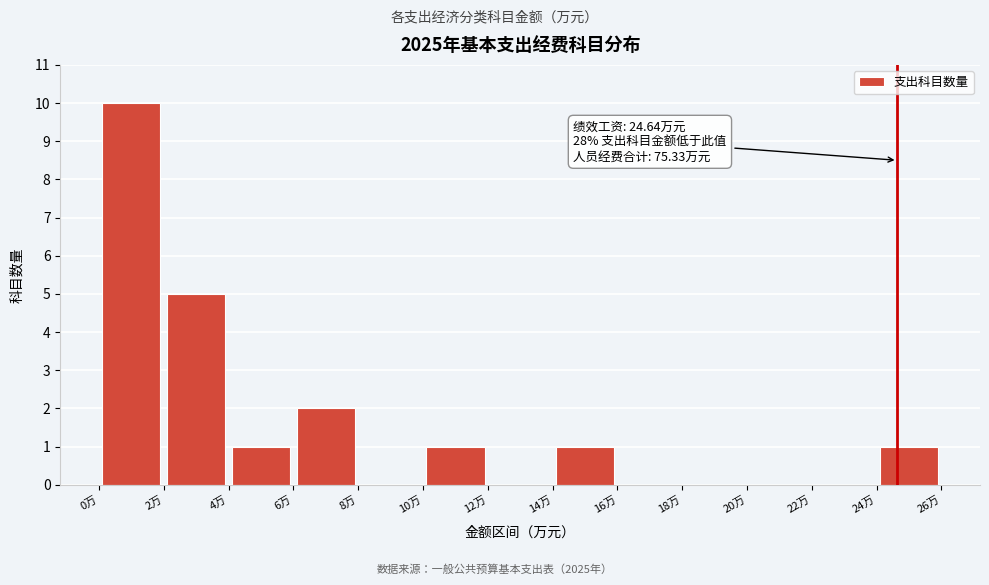

Over which range of the x-axis is the bar tallest?

0 to 2